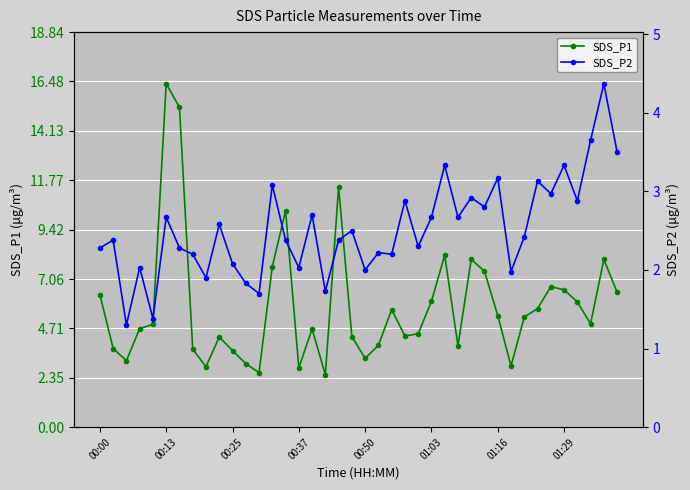

Does the chart display data point markers on the line(s)?

Yes